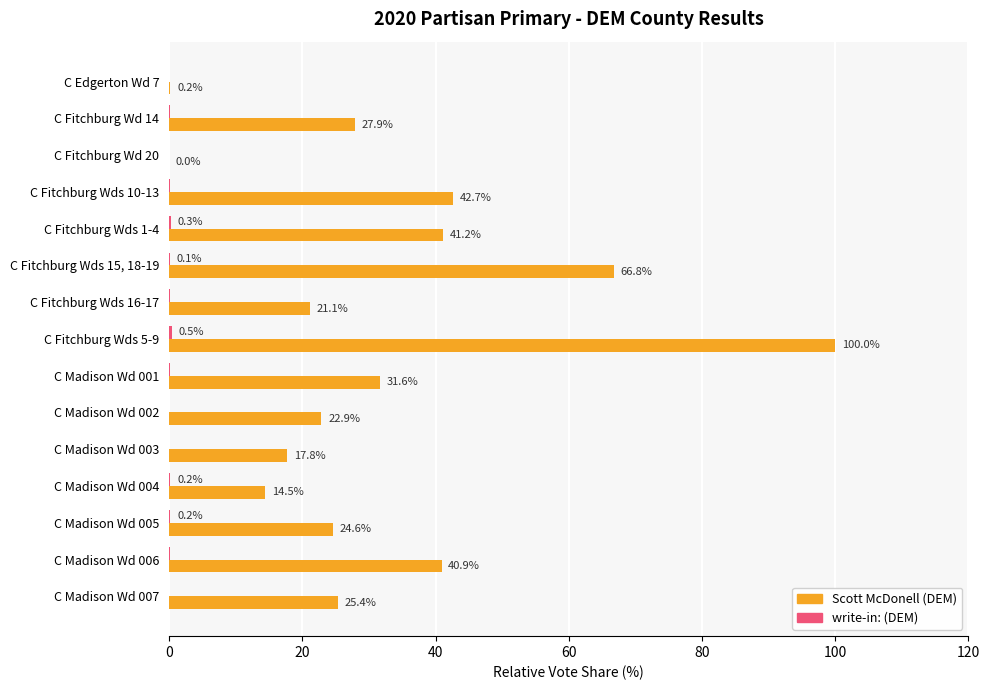

What is the sum of the Scott McDonell (DEM) values at C Madison Wd 001 and C Madison Wd 006?

72.5